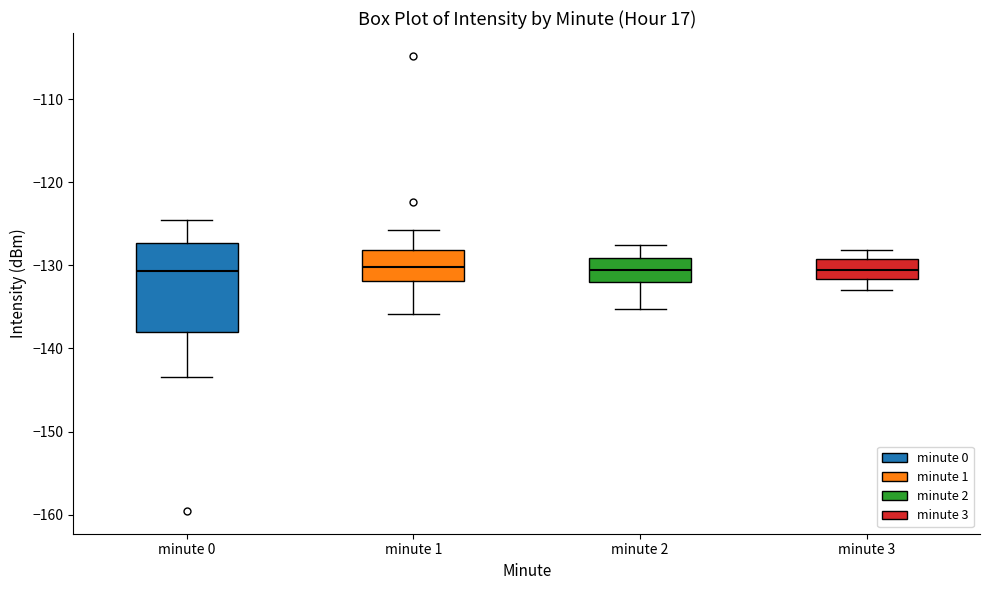

Comparing the boxes themselves (not the whiskers), which one is the tallest?

minute 0